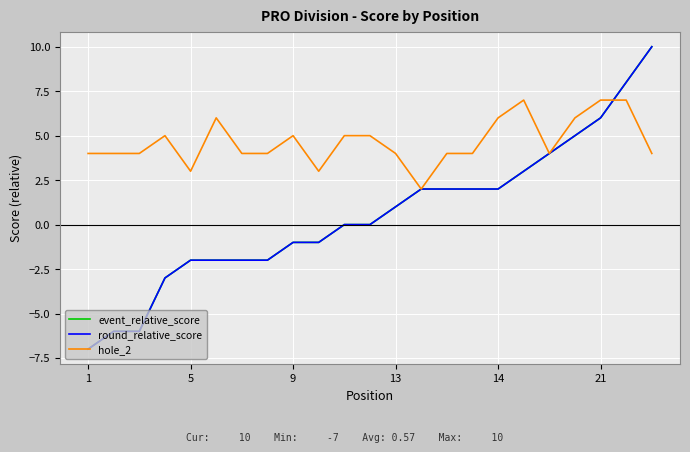

What is the sum of all hole_2 values?

107